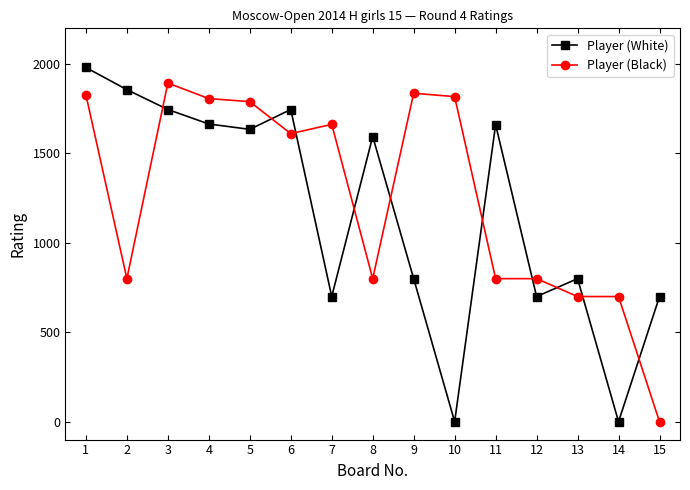

In Player (White), how many points are higher than both neighbors (excluding endpoints)?

4